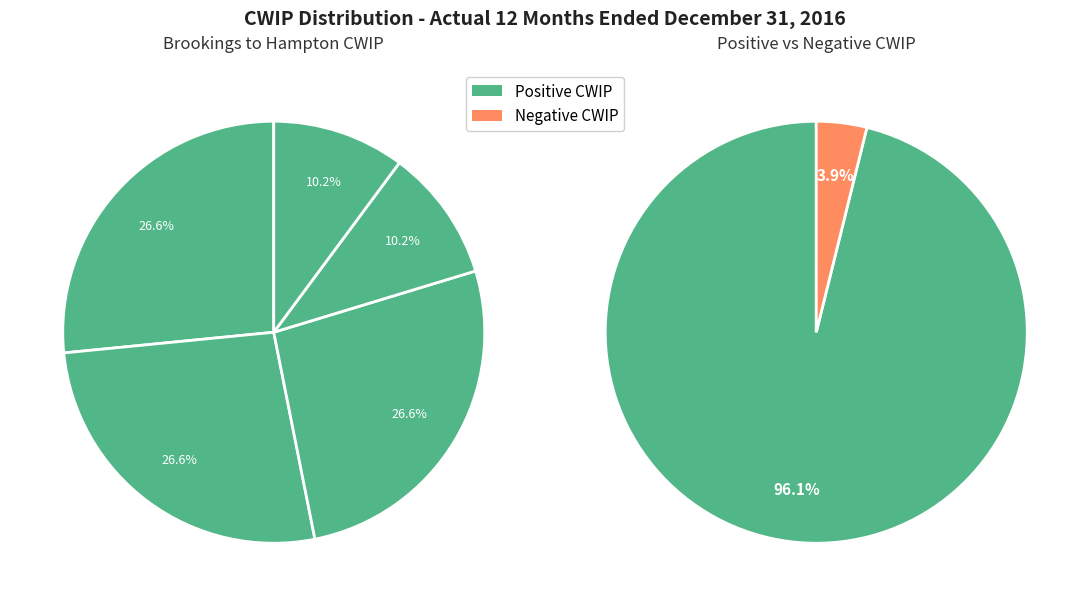

How many slices are in this pie chart?

5